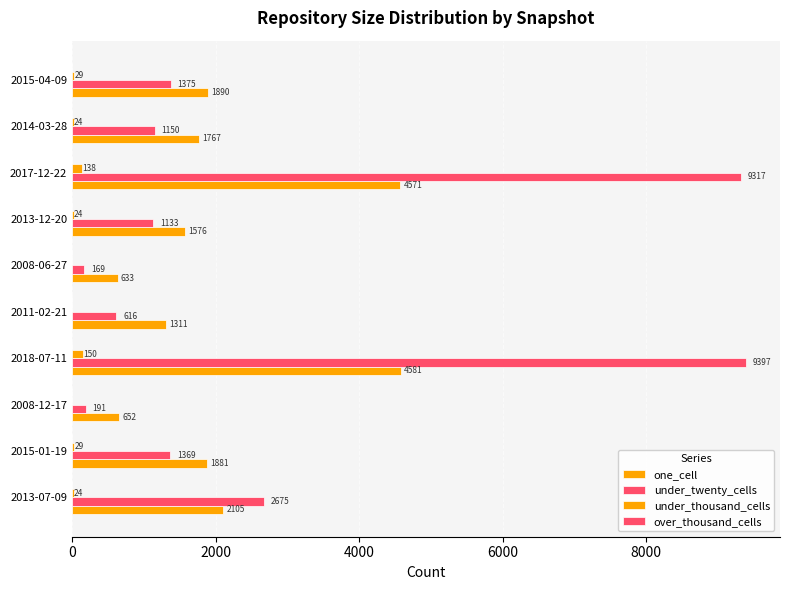

How many series are shown in this chart?

3